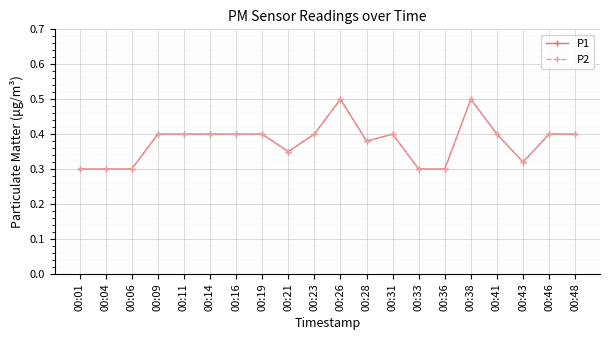

Does the chart display data point markers on the line(s)?

Yes